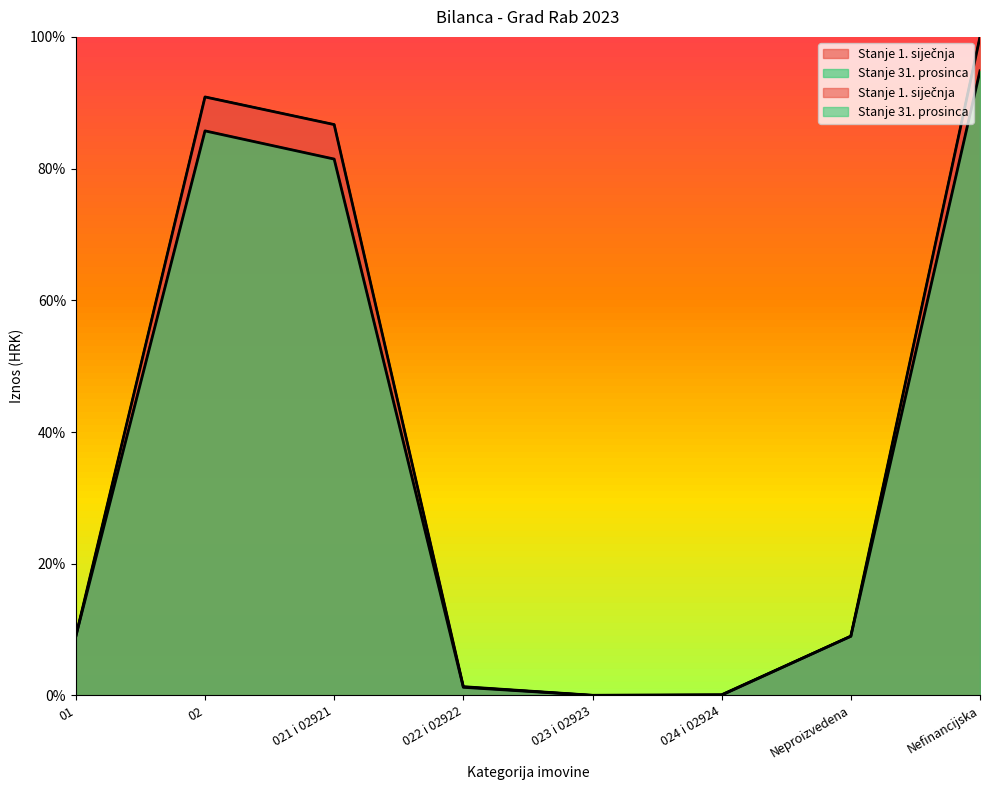

Is it true that Stanje 1. siječnja equals 86.7 at 021 i 02921?

True